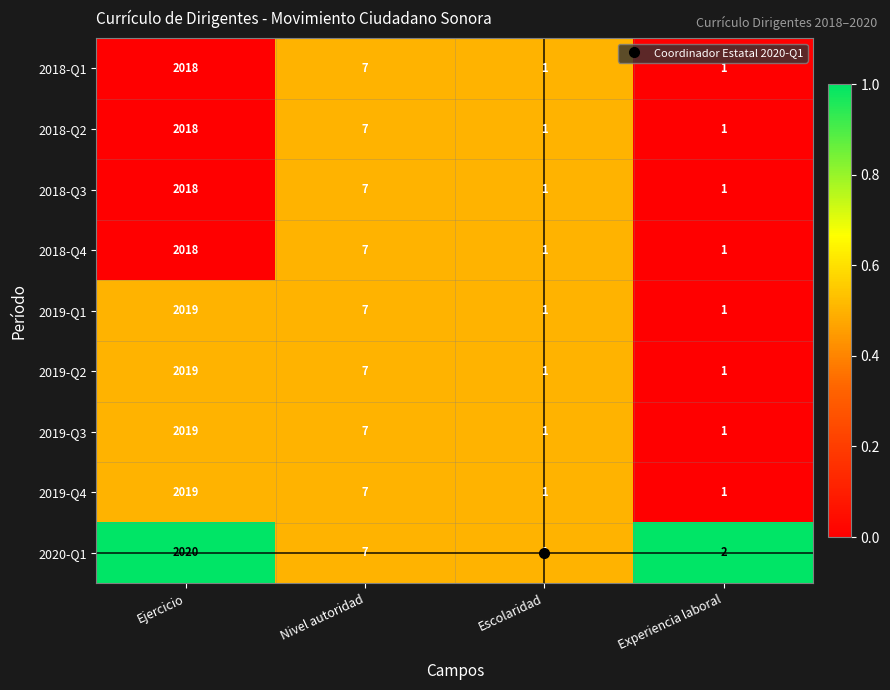

Which series has the largest total across all categories?

2020-Q1